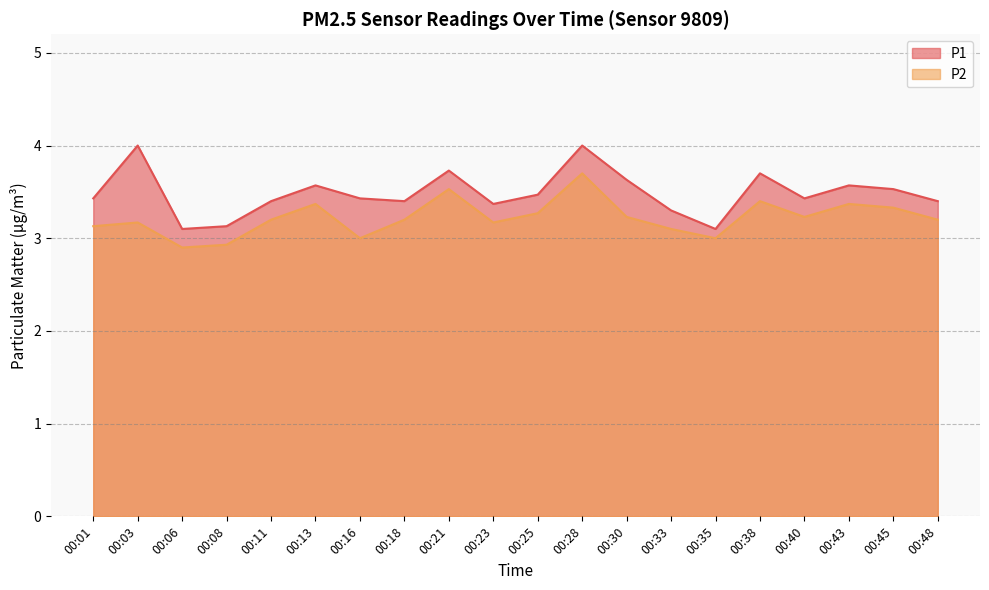

Reading left to right, extract all data points from this chart.

P1: 3.4	4.0	3.1	3.1	3.4	3.6	3.4	3.4	3.7	3.4	3.5	4.0	3.6	3.3	3.1	3.7	3.4	3.6	3.5	3.4
P2: 3.1	3.2	2.9	2.9	3.2	3.4	3.0	3.2	3.5	3.2	3.3	3.7	3.2	3.1	3.0	3.4	3.2	3.4	3.3	3.2